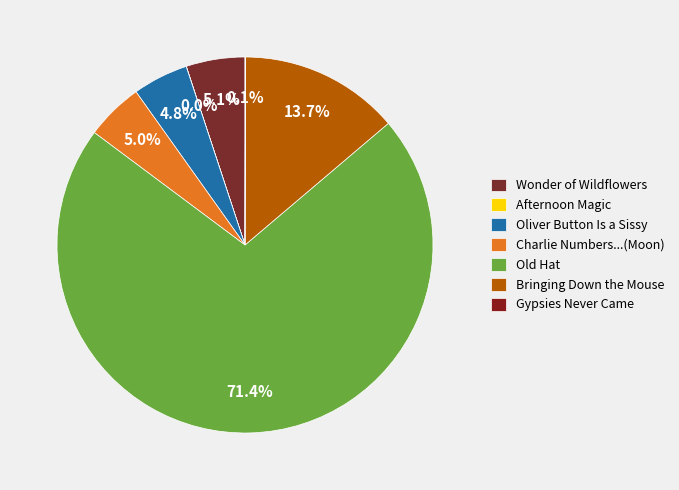

Rank the categories by value from lowest to highest.

Afternoon Magic, Gypsies Never Came, Oliver Button Is a Sissy, Charlie Numbers and the Man in the Moon, Wonder of Wildflowers, Bringing Down the Mouse, Old Hat